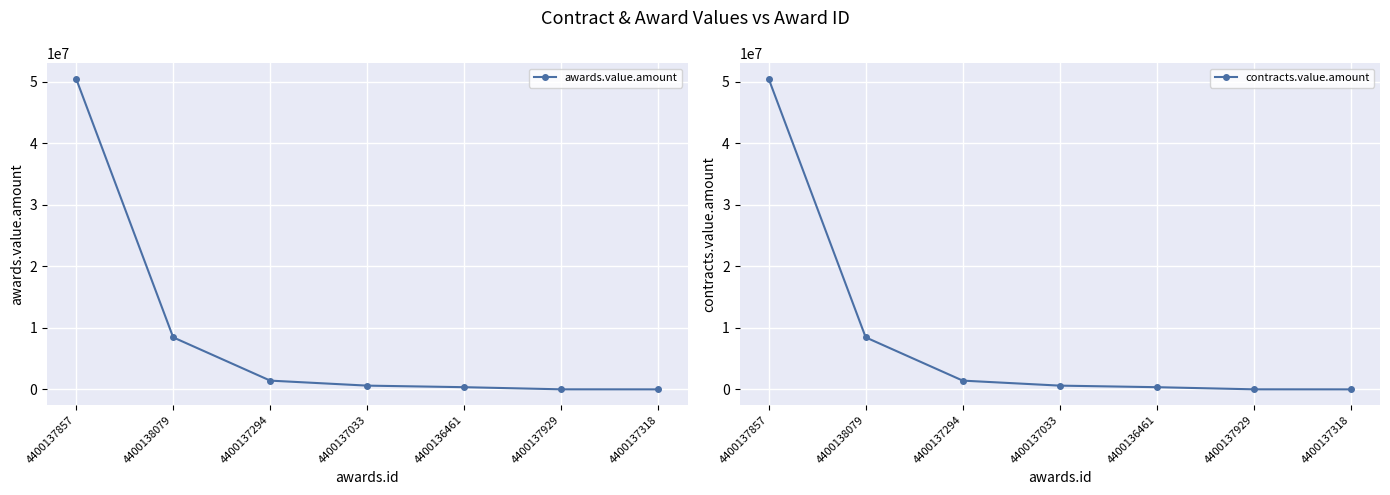

What is the label of the 7th point from the right?

4400137857